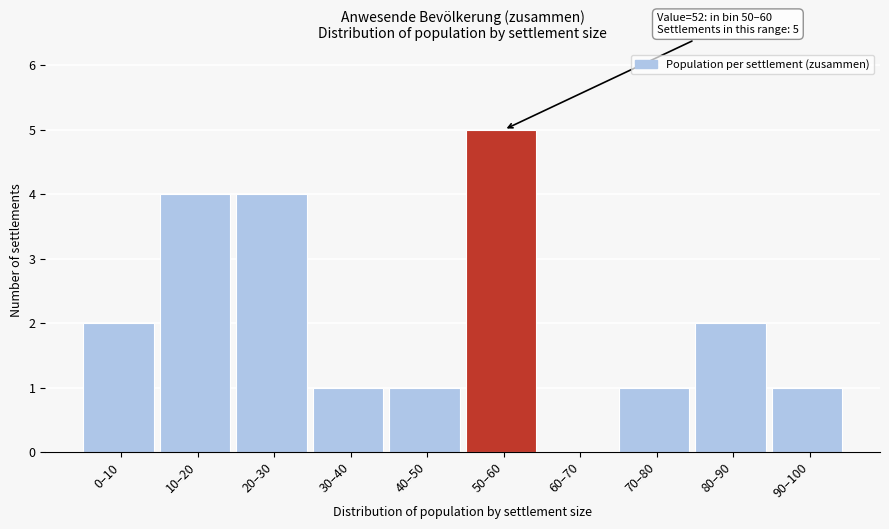

Reading left to right, extract all data points from this chart.

0–10=2	10–20=4	20–30=4	30–40=1	40–50=1	50–60=5	60–70=0	70–80=1	80–90=2	90–100=1